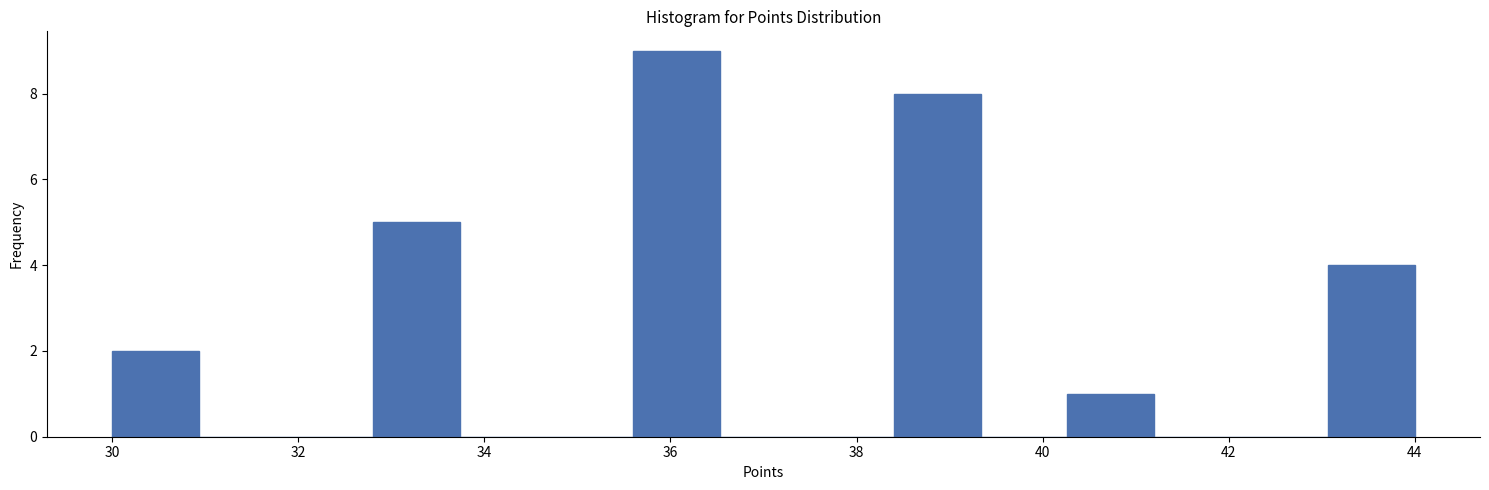

Reading left to right, list every bar in this chart as the range it spans on the x-axis followed by its height. Neither the bar edges nor the heights are printed on the chart, so give them approximately, as read against the axes.

30.0 to 31.0: 2
31.0 to 31.8: 0
31.8 to 32.8: 0
32.8 to 33.8: 5
33.8 to 34.6: 0
34.6 to 35.6: 0
35.6 to 36.6: 9
36.6 to 37.4: 0
37.4 to 38.4: 0
38.4 to 39.4: 8
39.4 to 40.2: 0
40.2 to 41.2: 1
41.2 to 42.2: 0
42.2 to 43.0: 0
43.0 to 44.0: 4